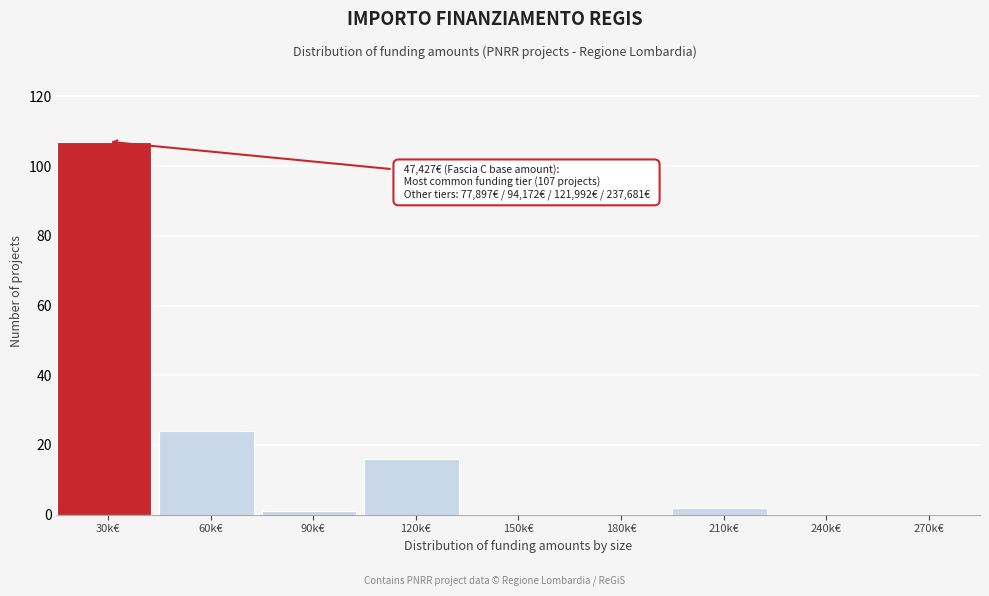

Reading left to right, extract all data points from this chart.

30k€=107	60k€=24	90k€=1	120k€=16	150k€=0	180k€=0	210k€=2	240k€=0	270k€=0